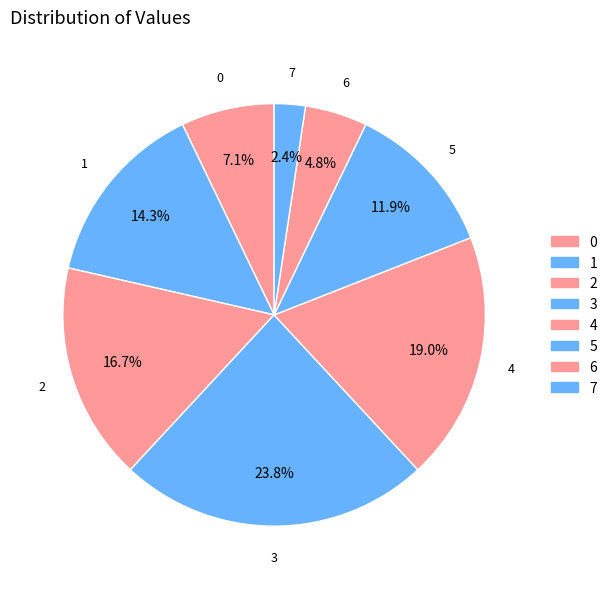

How many segments does this pie chart have?

8